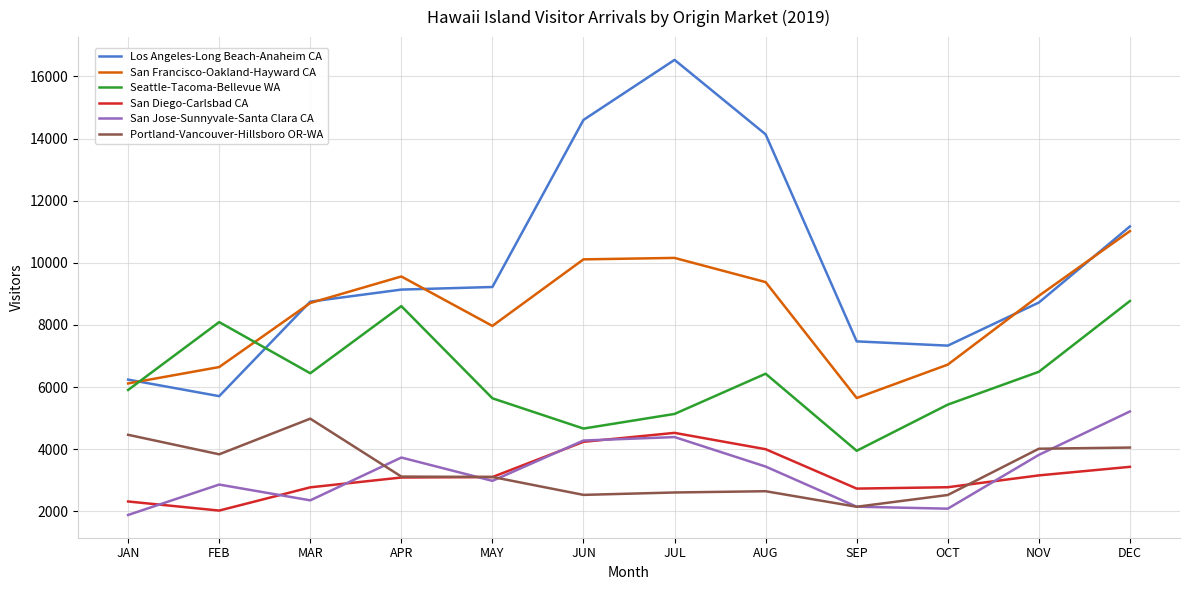

The value of San Diego-Carlsbad CA at SEP is 2733.4. True or false?

True